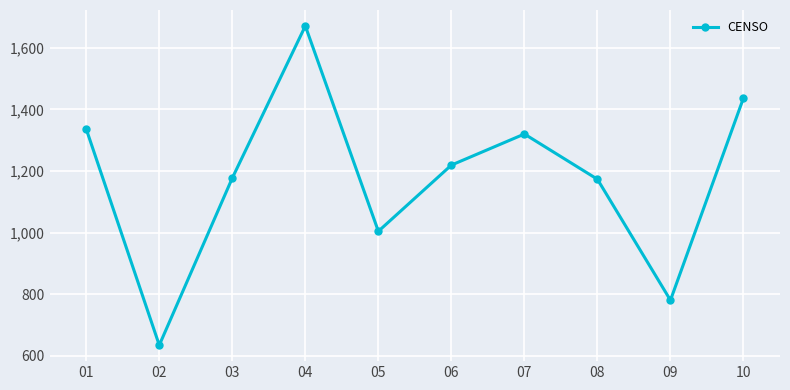

How many lines are shown in the chart?

1